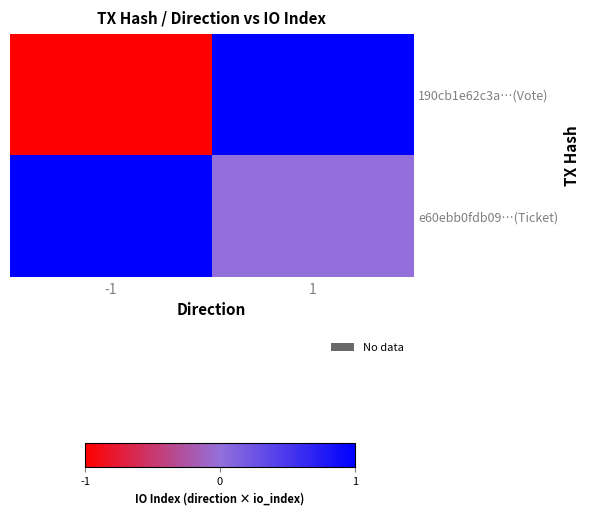

Rank the series at -1 from highest to lowest value.

e60ebb0fdb09…(Ticket), 190cb1e62c3a…(Vote)